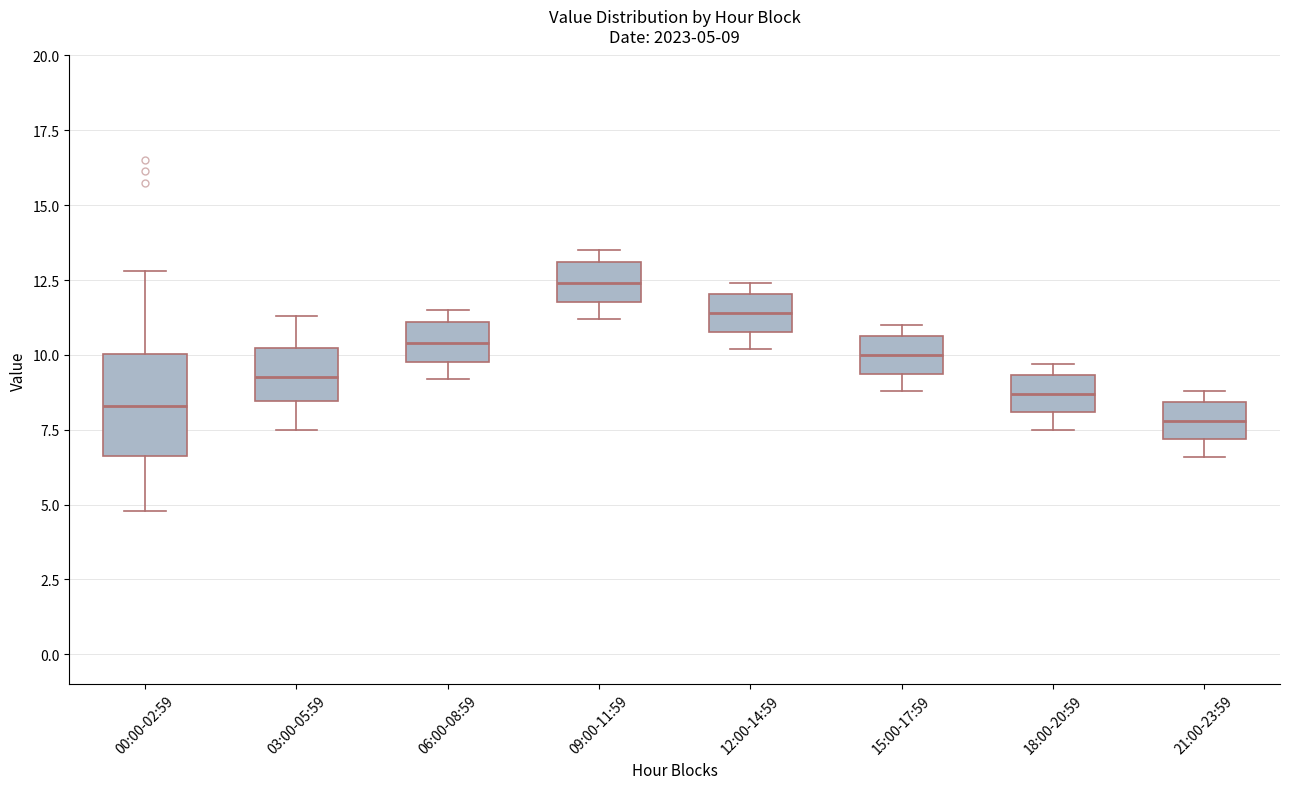

Comparing the boxes themselves (not the whiskers), which one is the tallest?

00:00-02:59